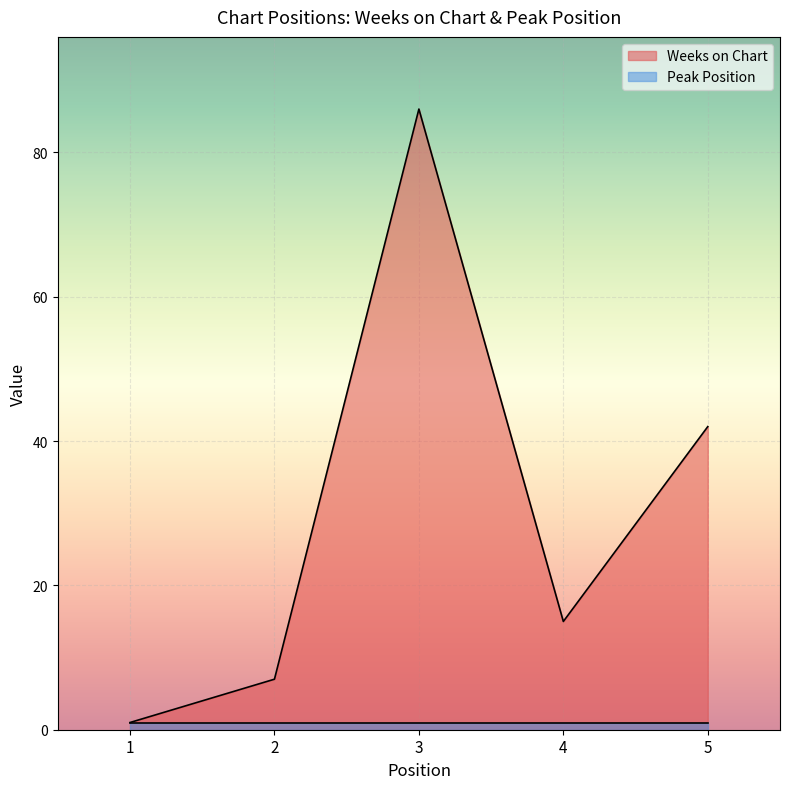

Rank the categories by value from highest to lowest.

3, 5, 4, 2, 1